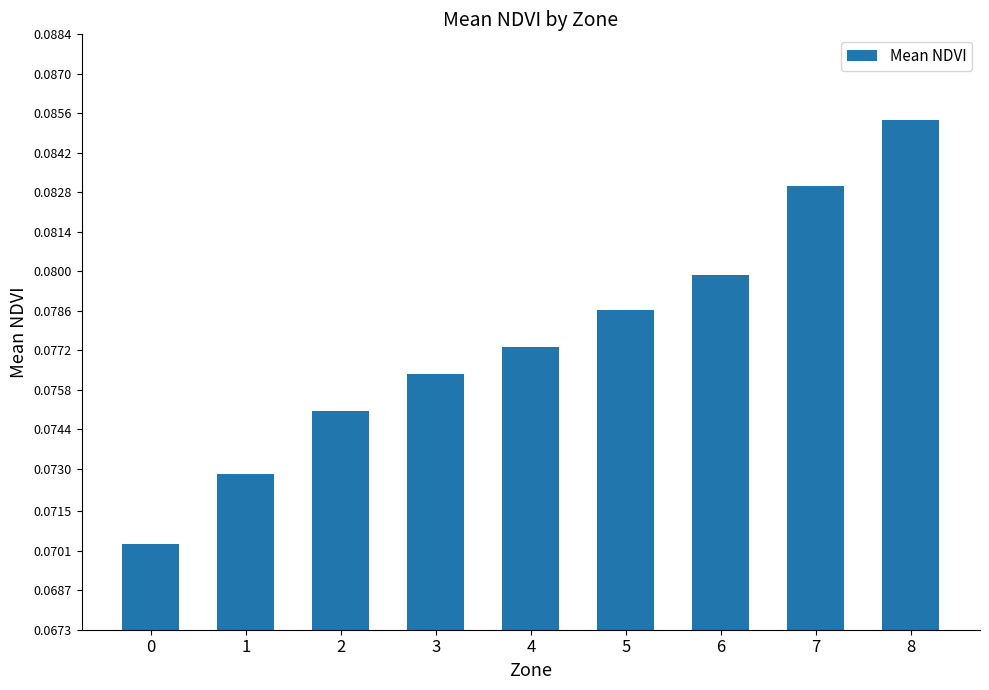

How many values are between 0 and 1?

9